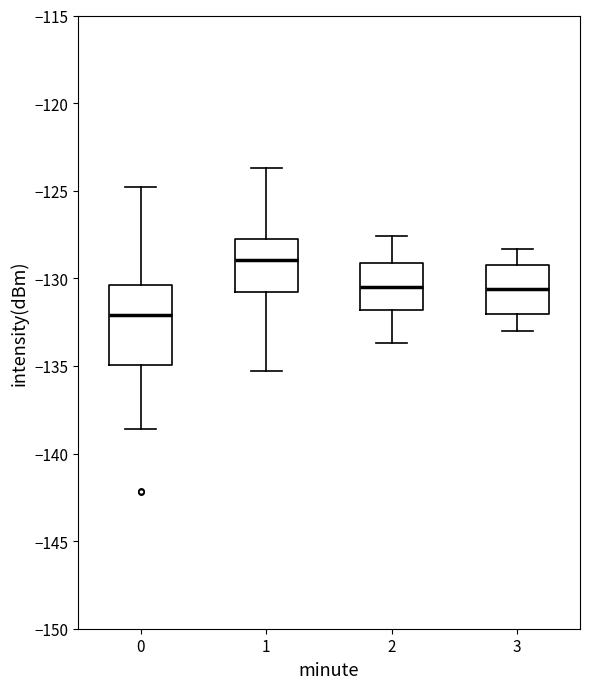

Reading left to right, transcribe this box plot: for each box, give where its median line is, the range the box spans, and where its two whiskers end, as read against the y-axis. The values are not printed on the chart, so give them approximately, as read against the axis.

0: median -132.0, box -135.0 to -130.5, whiskers -138.5 to -125.0
1: median -129.0, box -131.0 to -128.0, whiskers -135.5 to -123.5
2: median -130.5, box -132.0 to -129.0, whiskers -133.5 to -127.5
3: median -130.5, box -132.0 to -129.0, whiskers -133.0 to -128.5